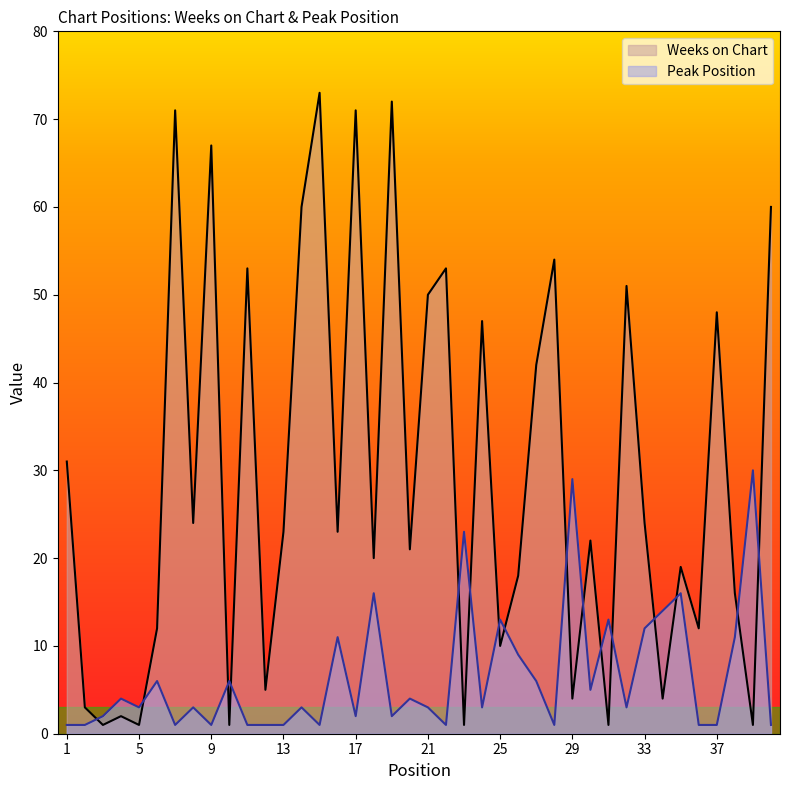

Which series has the widest spread of values?

Weeks on Chart